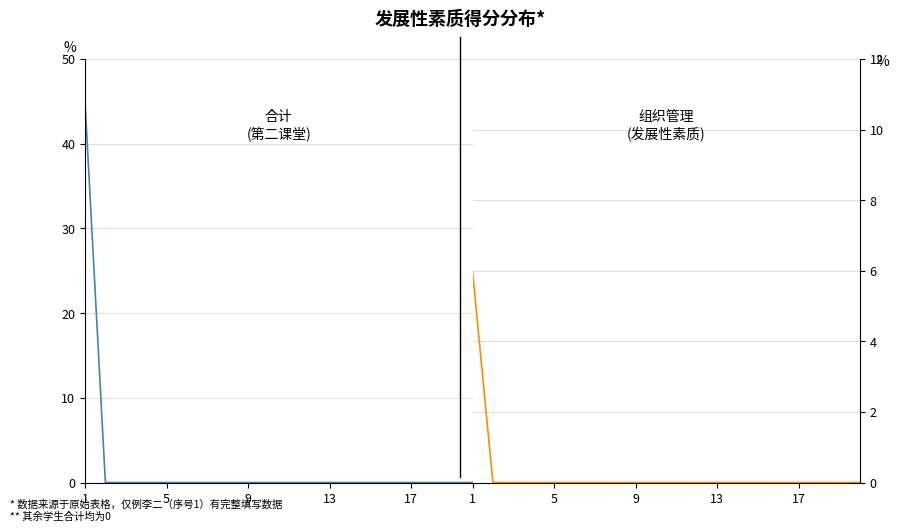

Rank the series at 13 from highest to lowest value.

合计, 组织管理